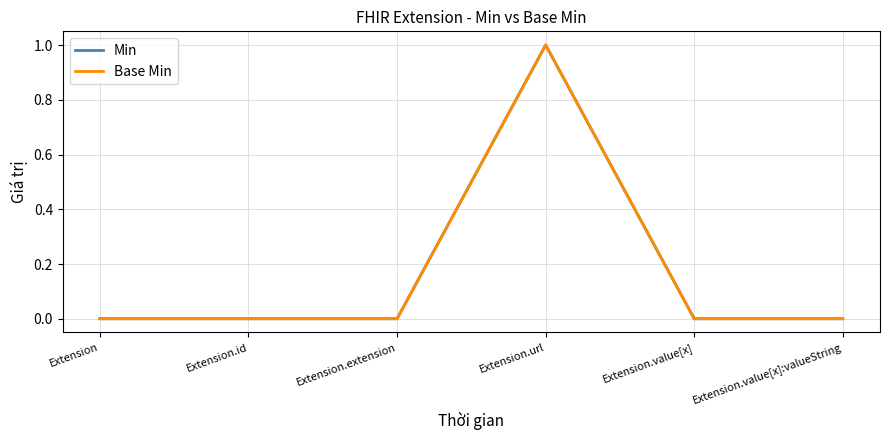

True or false: Base Min has a value of 0 at Extension.extension.

True